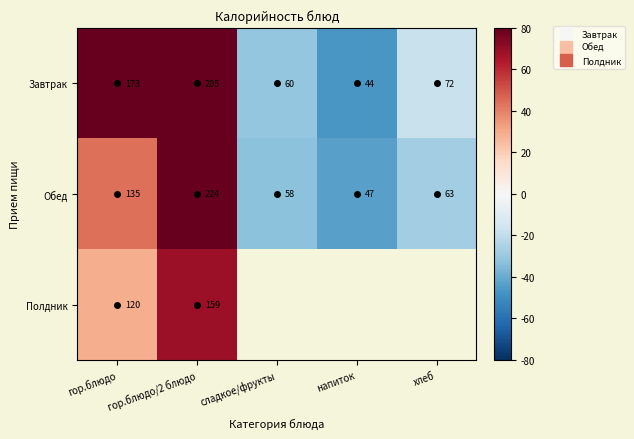

At which label does Обед first exceed -27?

гор.блюдо